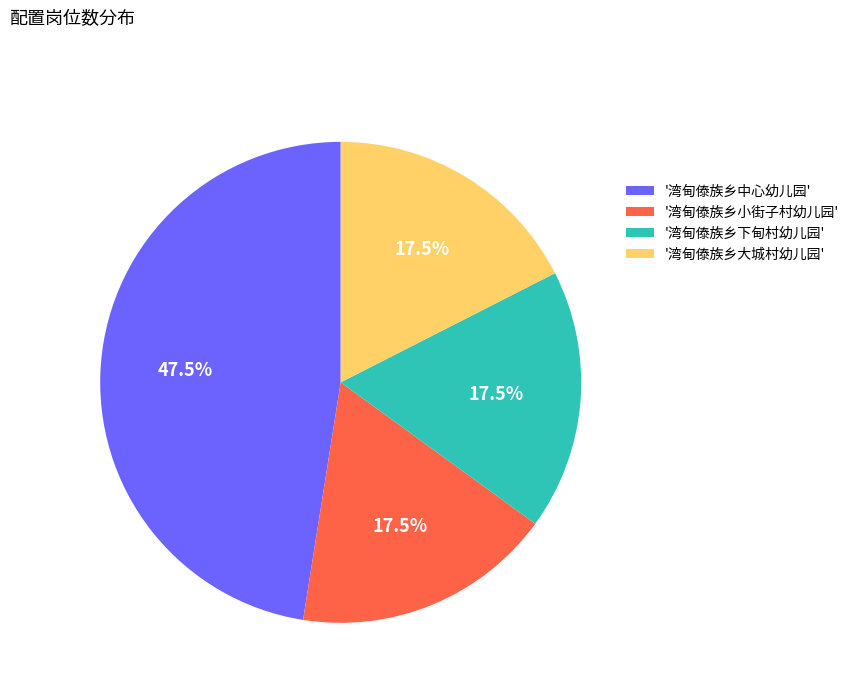

What is the largest slice in the pie chart?

'湾甸傣族乡中心幼儿园'